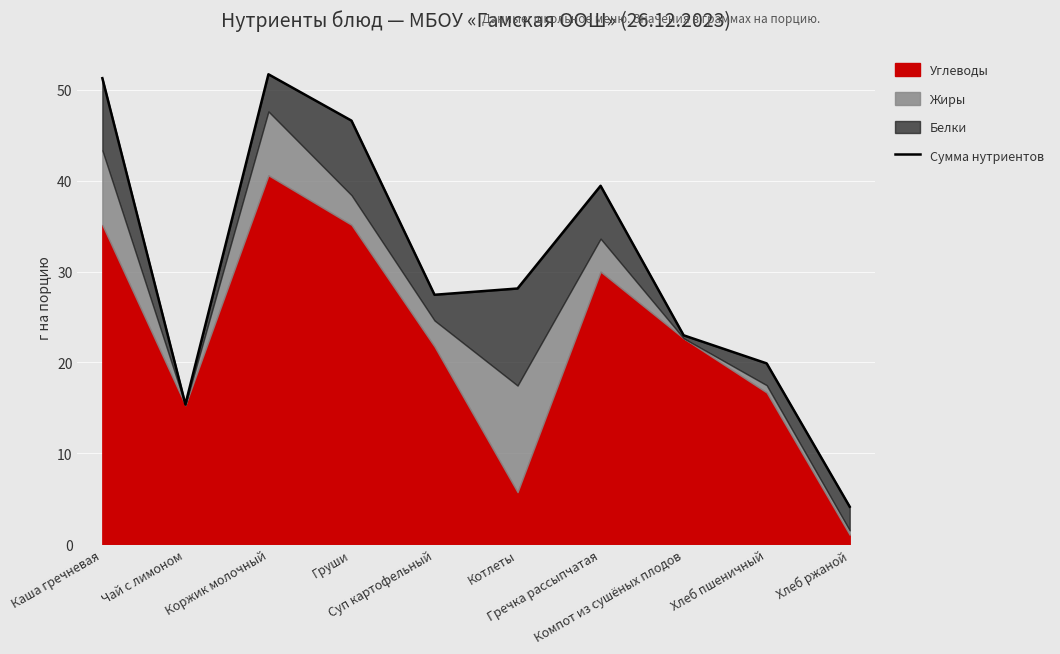

What is the label of the 2nd point from the right?

Хлеб пшеничный